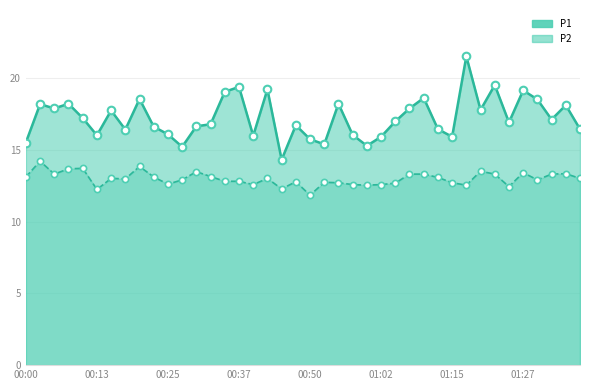

Which series has the widest spread of Y values?

P1_line